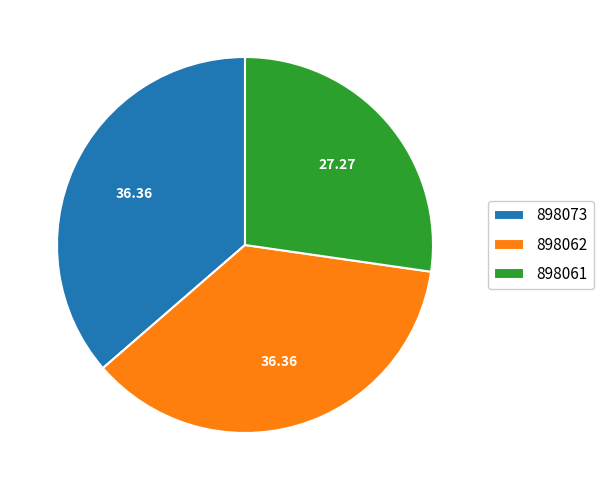

Do 898061 and 898073 together represent more than half of the pie?

Yes